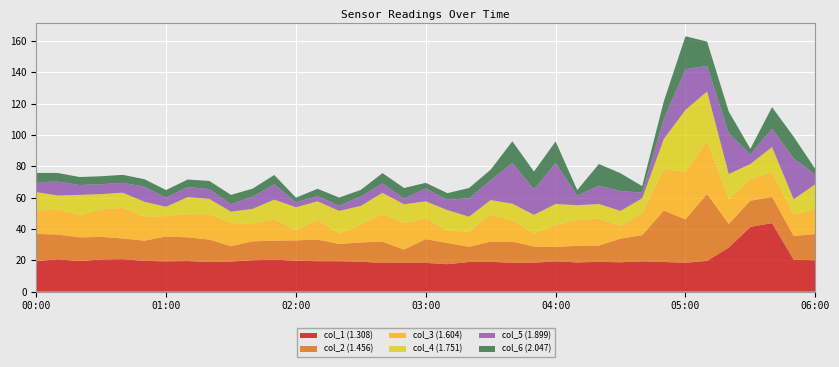

What is the lowest value of the col_1 (1.308) series?

17.5